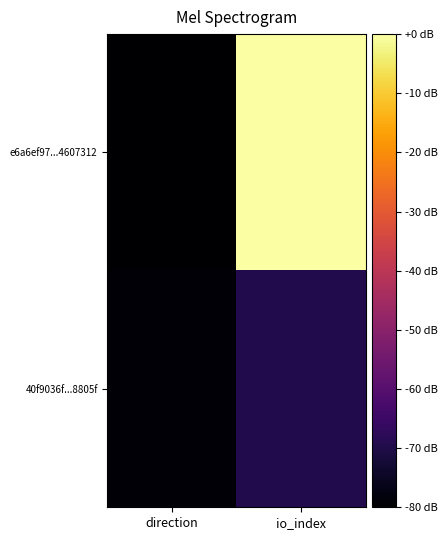

At which category is the sum across all series the highest?

io_index